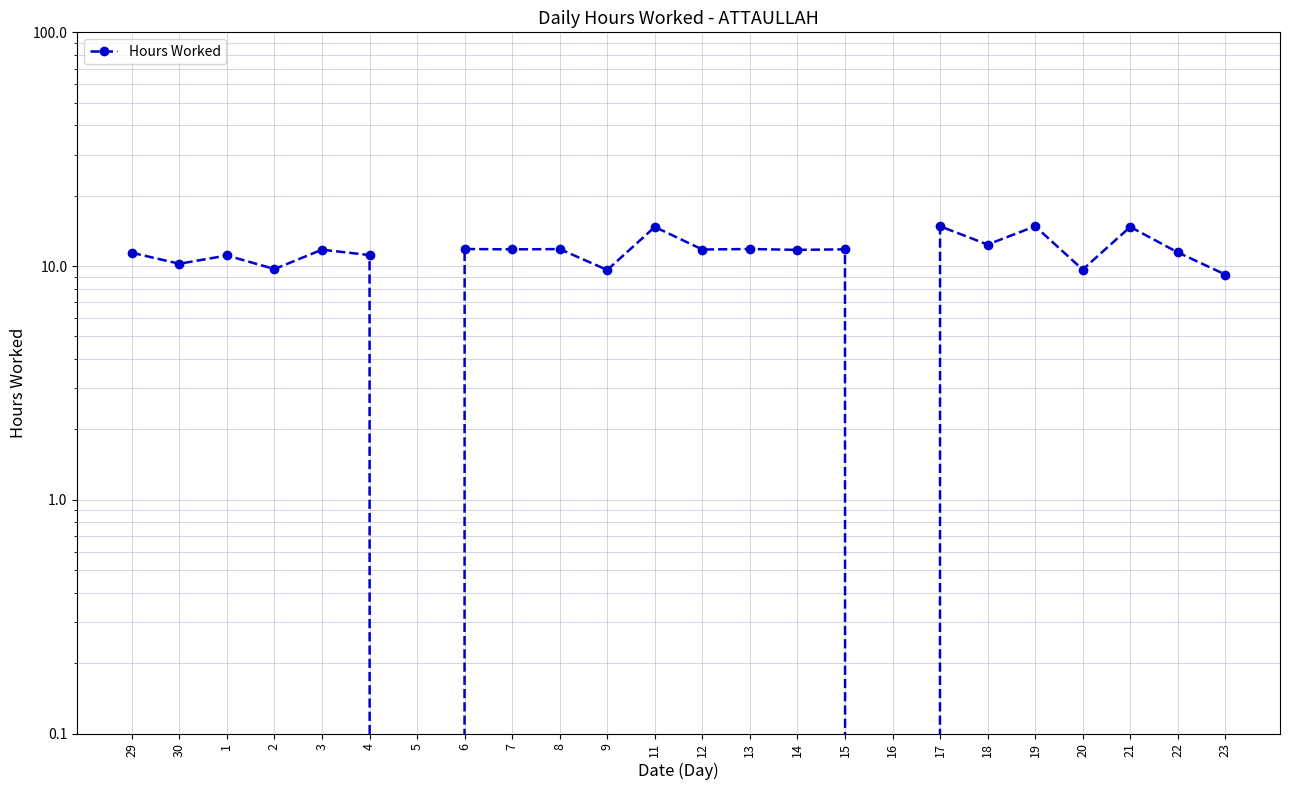

At which label is the value closest to 7?

23